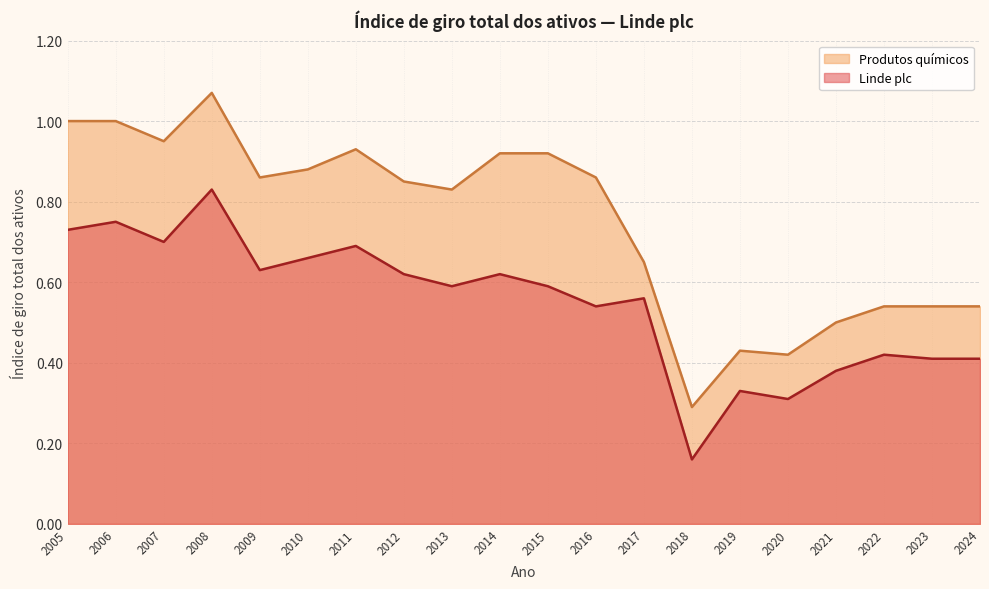

What is the average value of the Produtos químicos series?

0.7